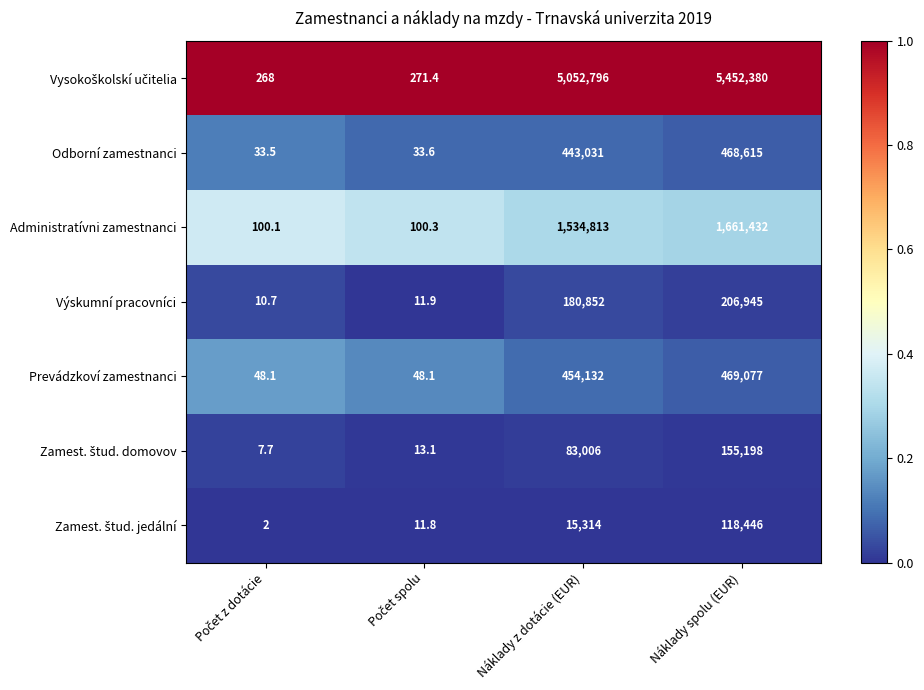

What is the difference between the second highest and minimum values in the Výskumní pracovníci series?

180841.3